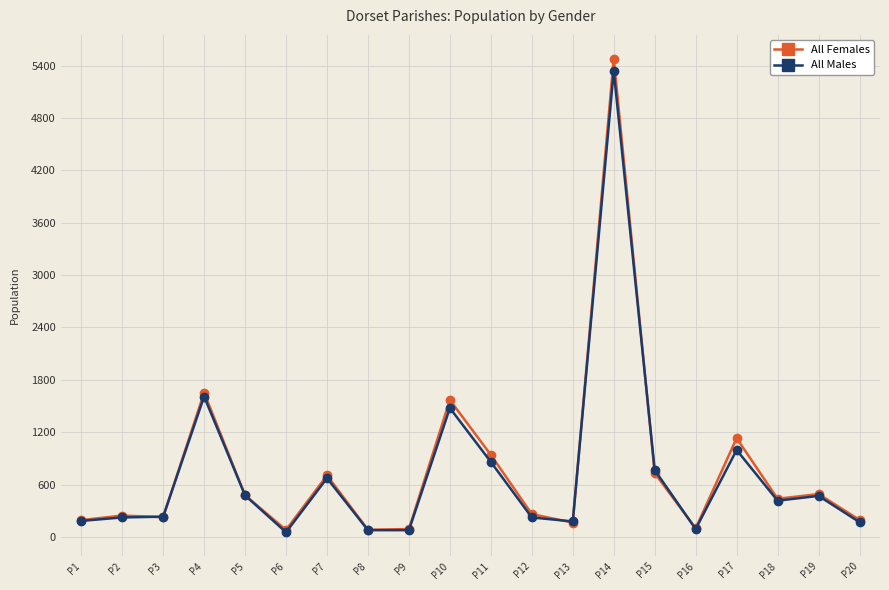

Between P3 and P16, which series saw the biggest shift?

All Males